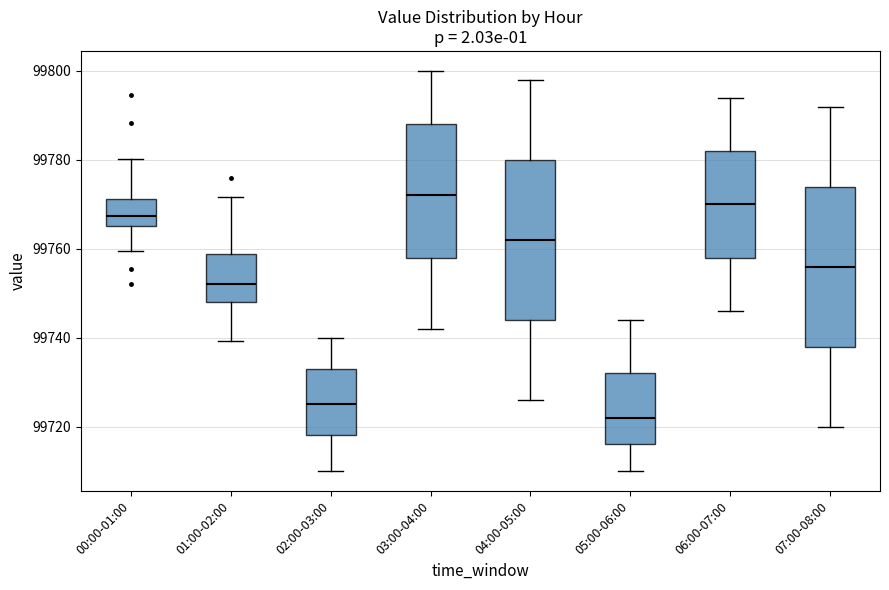

Reading left to right, transcribe this box plot: for each box, give where its median line is, the range the box spans, and where its two whiskers end, as read against the y-axis. The values are not printed on the chart, so give them approximately, as read against the axis.

00:00-01:00: median 99768, box 99766 to 99772, whiskers 99760 to 99780
01:00-02:00: median 99752, box 99748 to 99758, whiskers 99740 to 99772
02:00-03:00: median 99726, box 99718 to 99734, whiskers 99710 to 99740
03:00-04:00: median 99772, box 99758 to 99788, whiskers 99742 to 99800
04:00-05:00: median 99762, box 99744 to 99780, whiskers 99726 to 99798
05:00-06:00: median 99722, box 99716 to 99732, whiskers 99710 to 99744
06:00-07:00: median 99770, box 99758 to 99782, whiskers 99746 to 99794
07:00-08:00: median 99756, box 99738 to 99774, whiskers 99720 to 99792